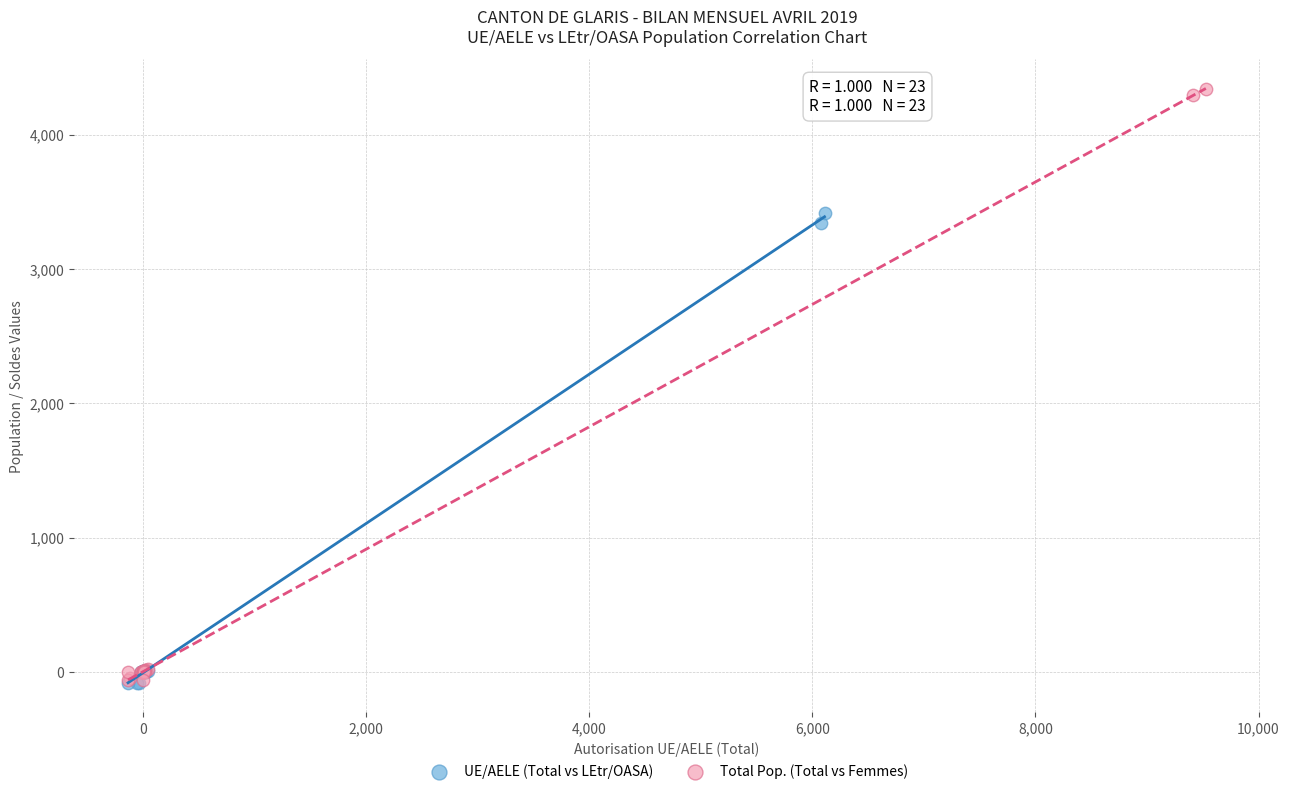

Which series has the widest spread of Y values?

Total Pop. (Total vs Femmes)